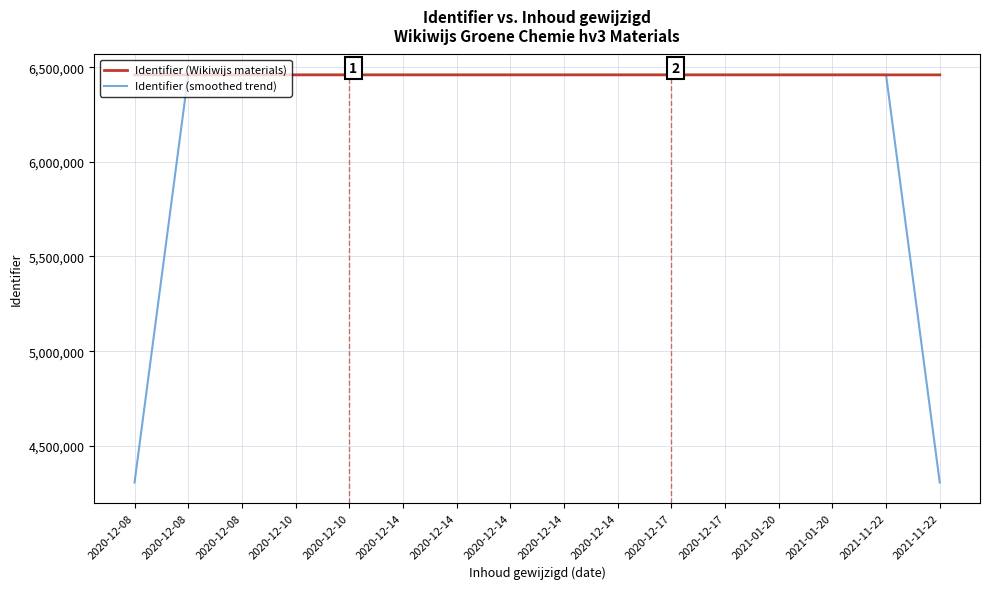

What are all the series names shown in the legend?

Identifier (Wikiwijs materials), Identifier (smoothed trend)